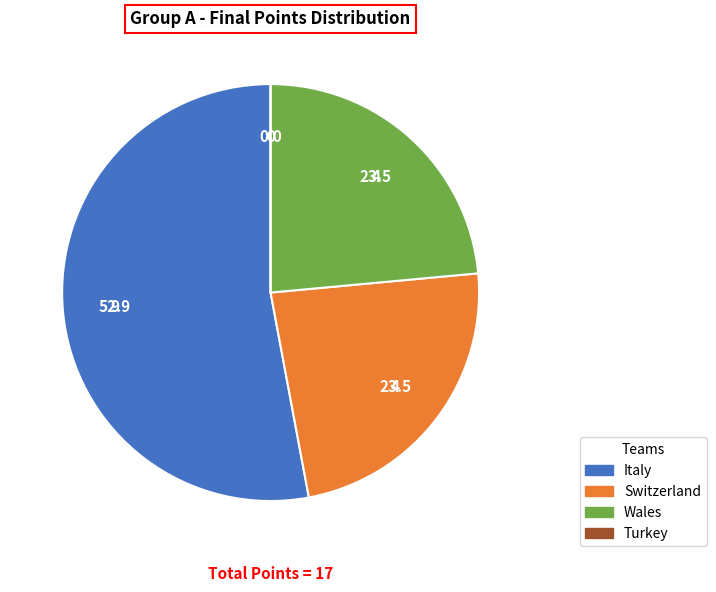

What is the ratio of the value at Italy to the value at Switzerland?

2.2